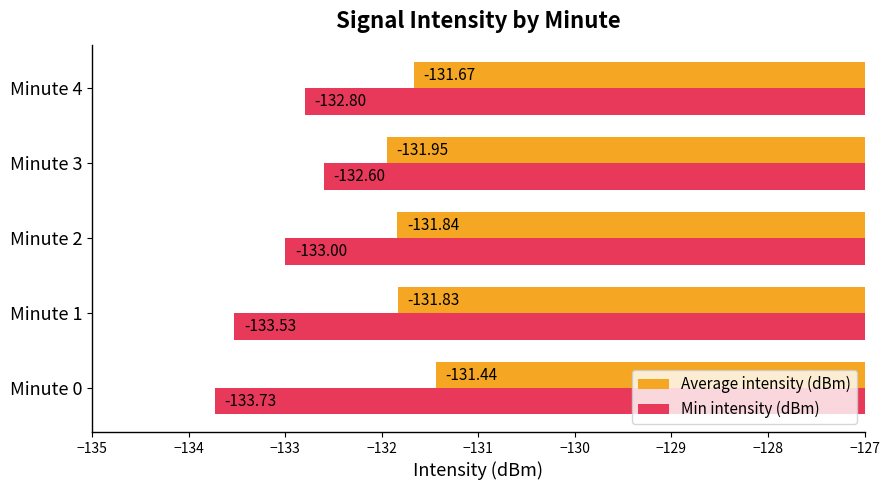

At which category is the sum across all series the highest?

Minute 4